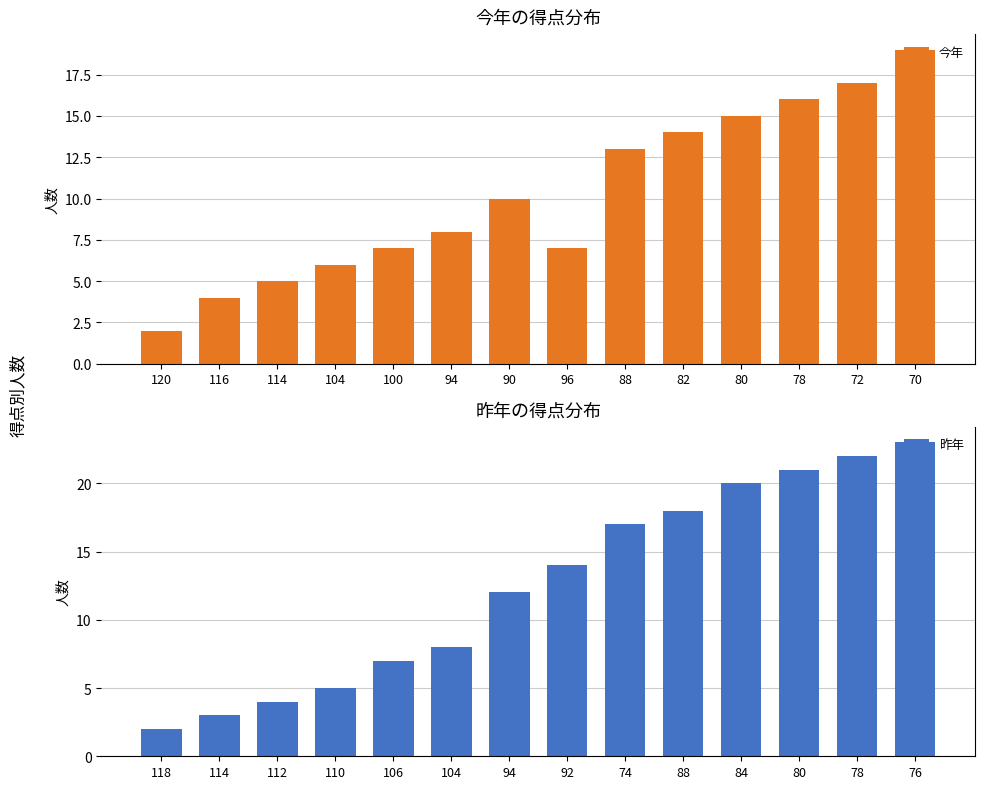

The 今年 series shows 19 at 70. True or false?

True